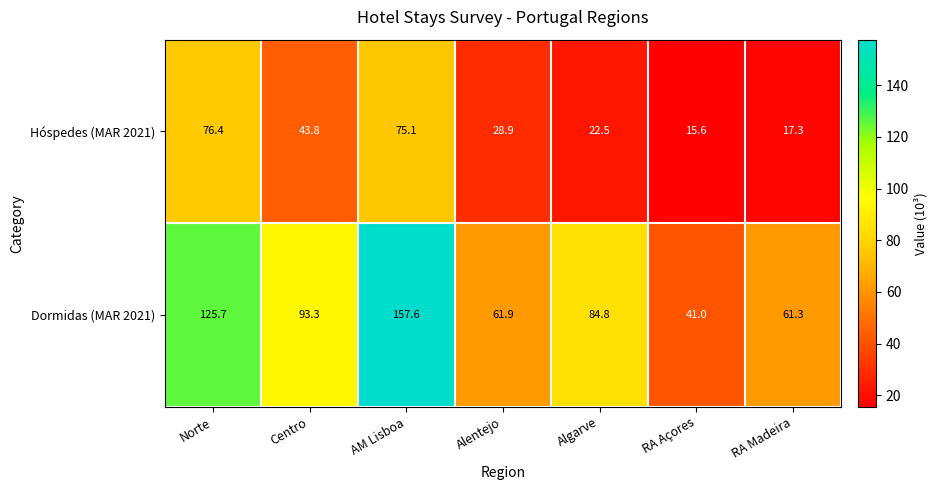

At which label is Hóspedes (MAR 2021) closest to 46?

Centro